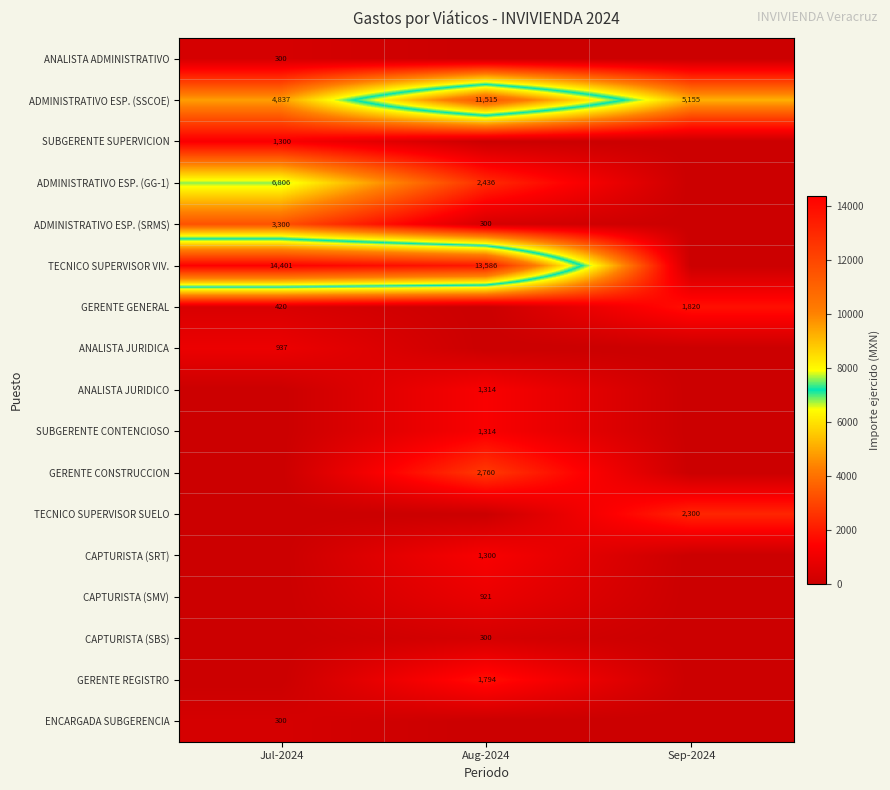

True or false: ADMINISTRATIVO ESP. (GG-1) has a value of 2436 at Aug-2024.

True